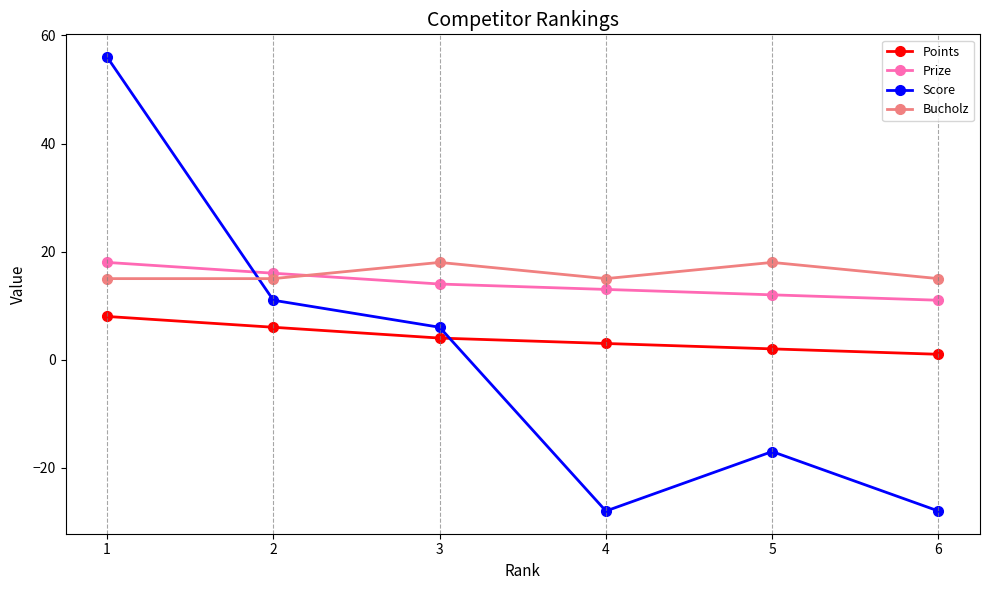

Is it true that Points equals 6 at 2?

True